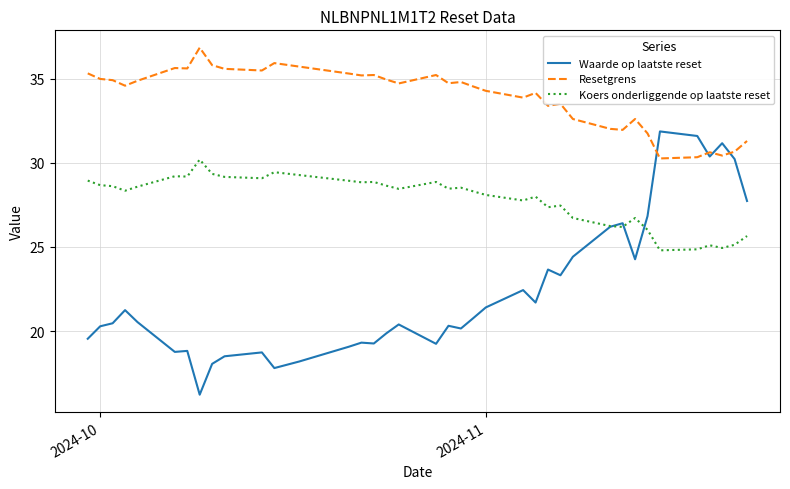

What is the minimum value shown in the chart?

16.2